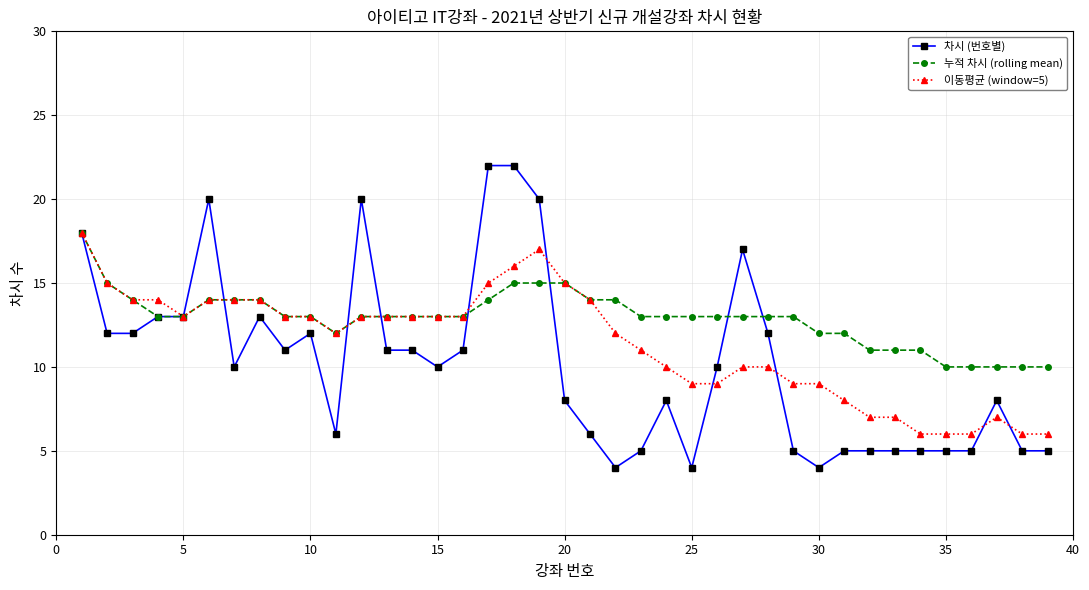

What is the smallest value displayed?

4